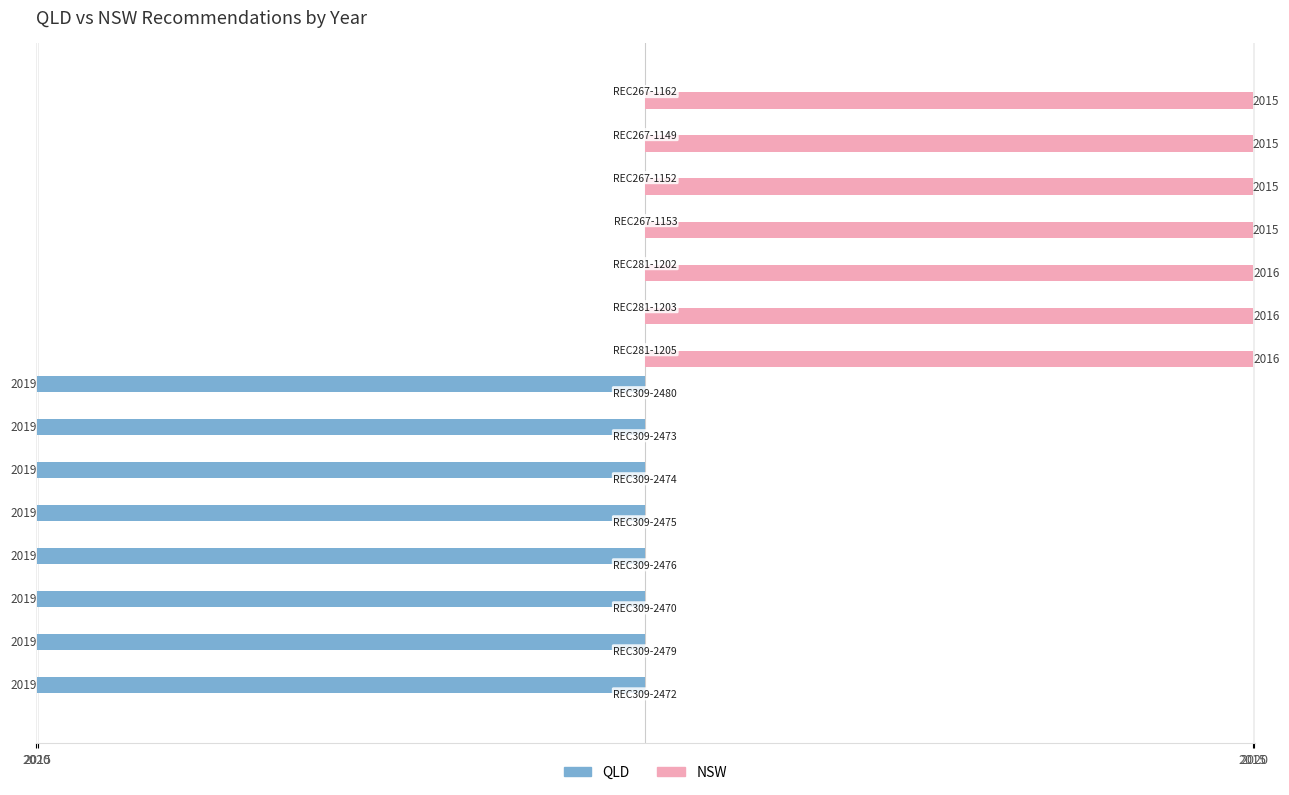

What are all the series names shown in the legend?

QLD, NSW